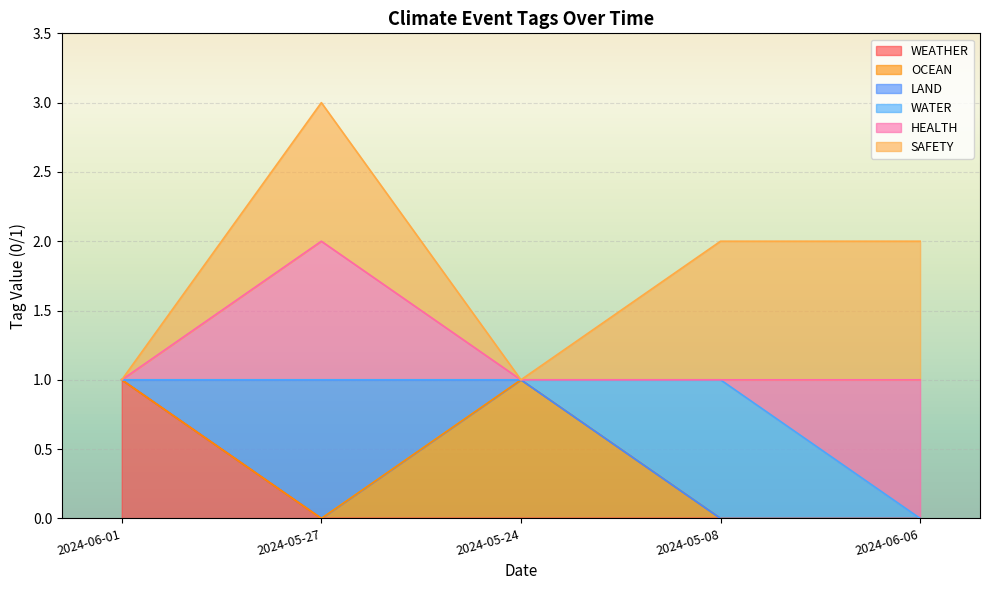

Between 2024-06-01 and 2024-05-24, which series saw the biggest shift?

WEATHER